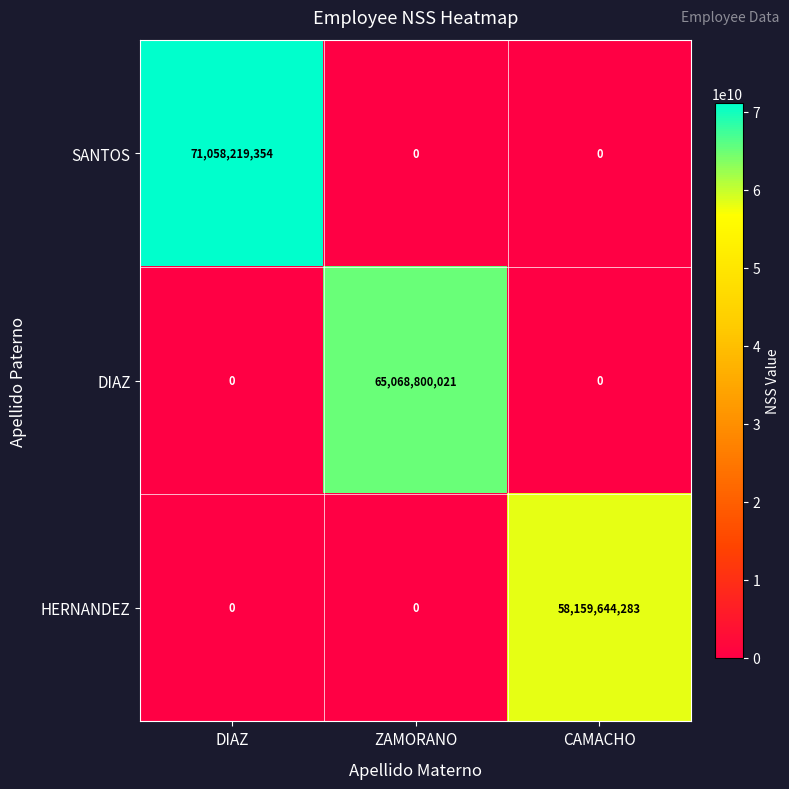

What is the sum of all HERNANDEZ values?

58159644283